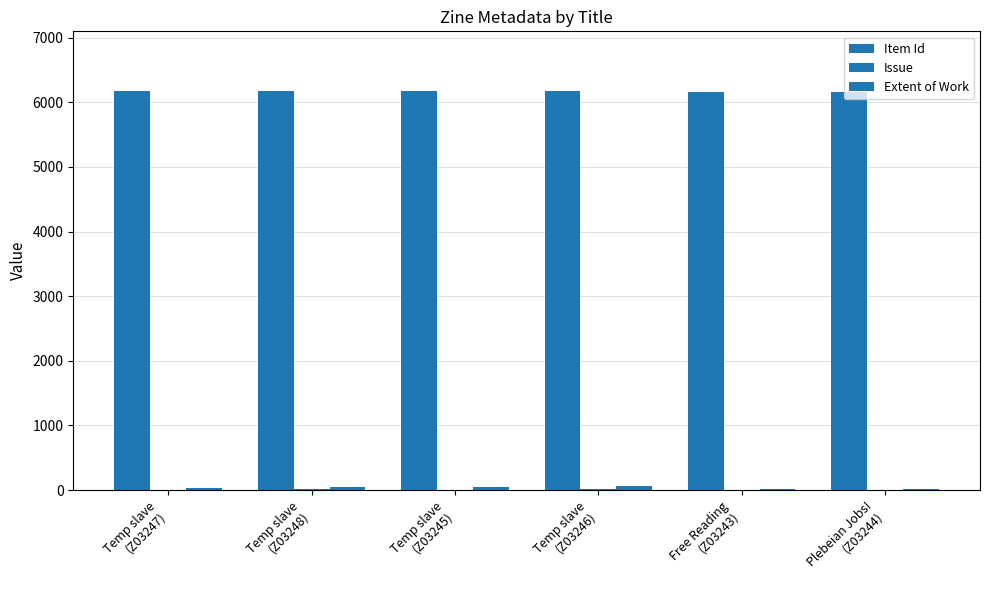

Count the number of data series in this chart.

3